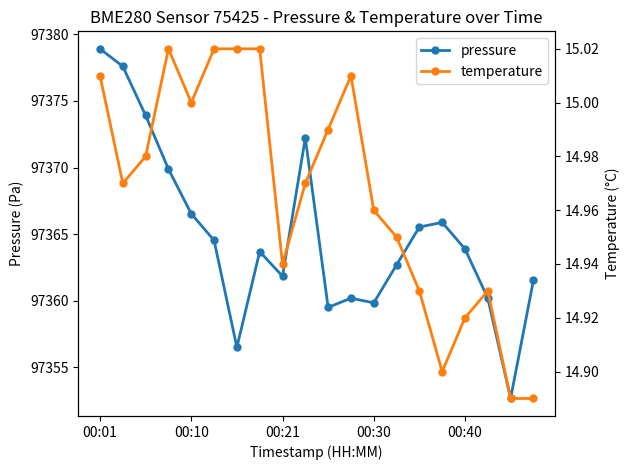

At which category is the sum across all series the highest?

00:01